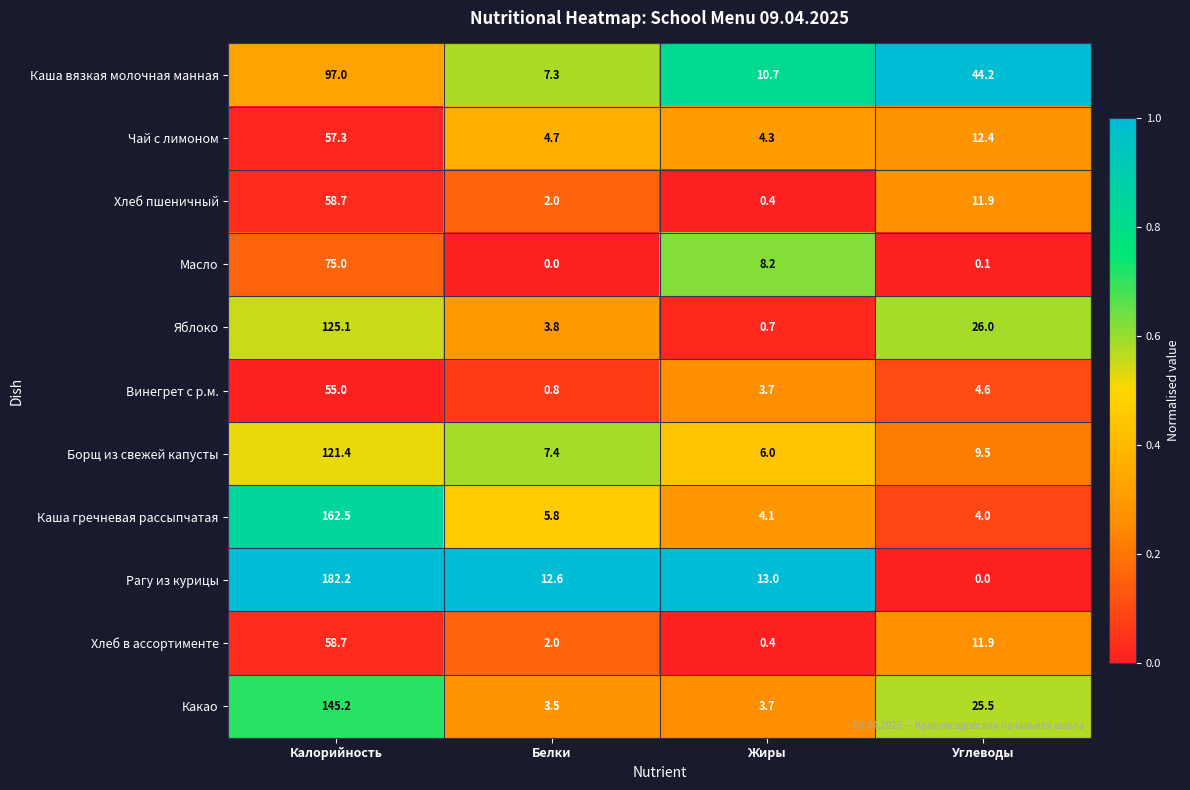

At which category is the sum across all series the highest?

Калорийность